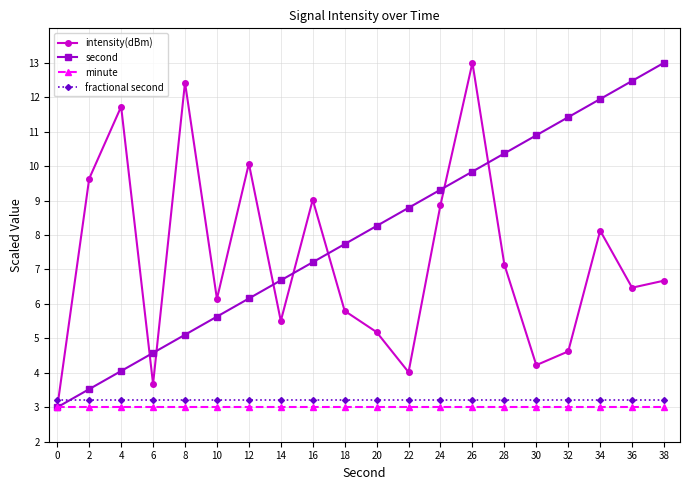

What is the value of the minute point at the 2nd from the left?

3.0